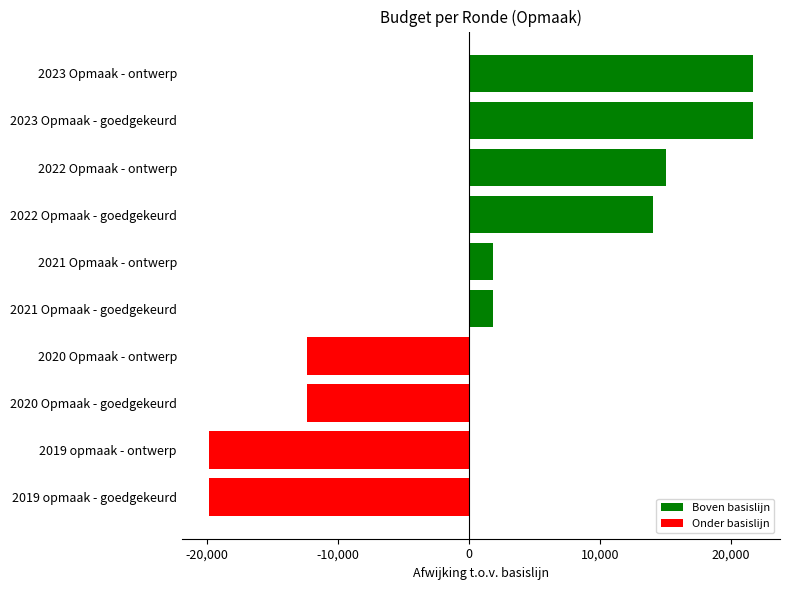

What is the difference between the maximum and minimum values?

41554